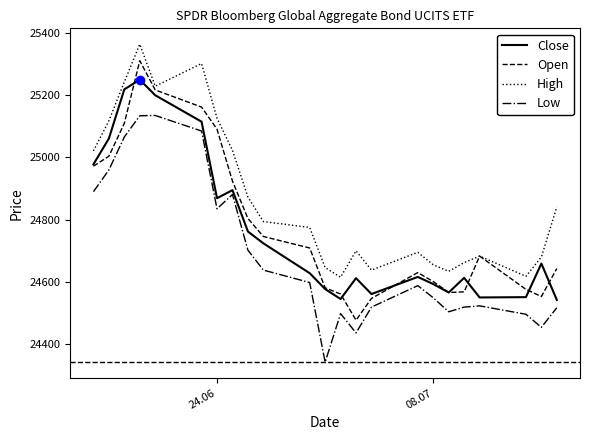

True or false: Low and High intersect in this chart.

False